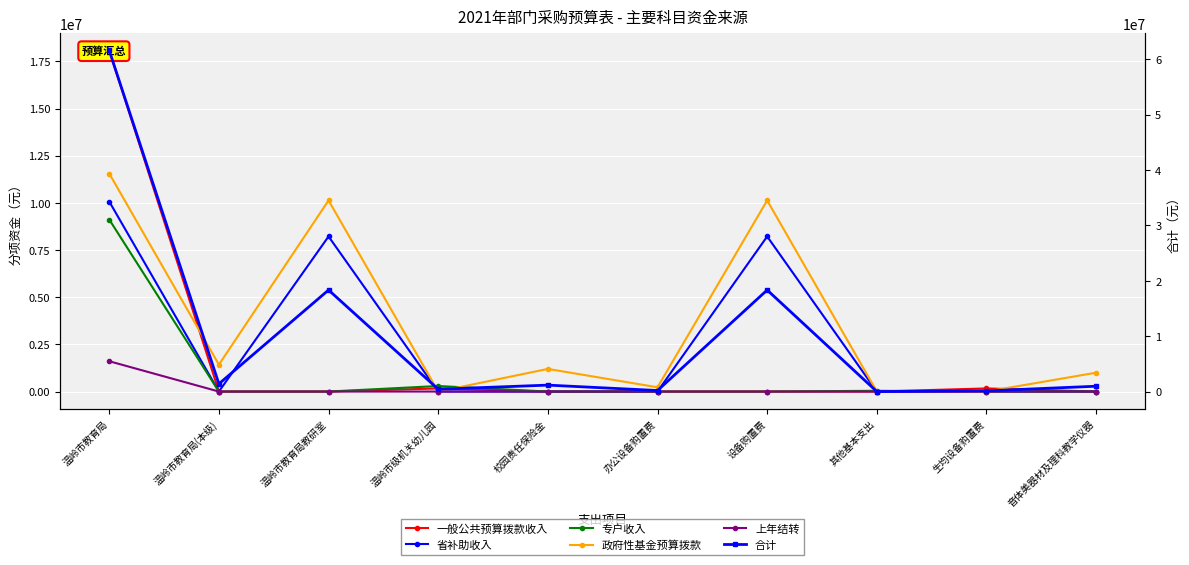

At which category is the sum across all series the highest?

温岭市教育局